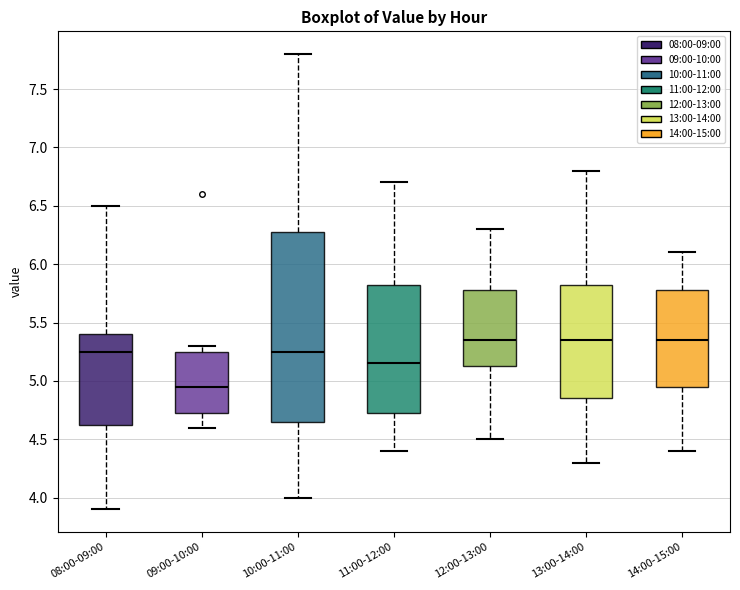

Comparing the boxes themselves (not the whiskers), which one is the tallest?

10:00-11:00